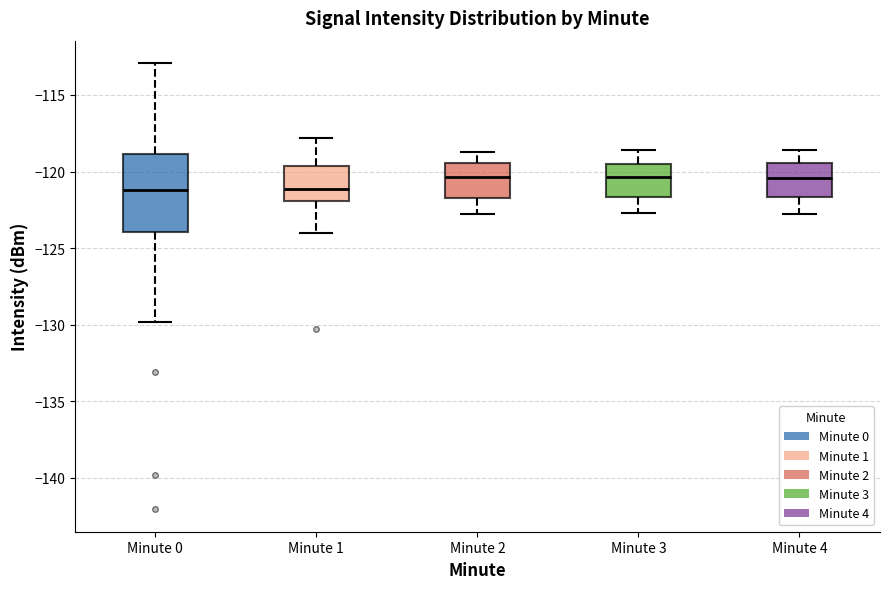

Reading left to right, transcribe this box plot: for each box, give where its median line is, the range the box spans, and where its two whiskers end, as read against the y-axis. The values are not printed on the chart, so give them approximately, as read against the axis.

Minute 0: median -121.0, box -124.0 to -119.0, whiskers -130.0 to -113.0
Minute 1: median -121.0, box -122.0 to -119.5, whiskers -124.0 to -118.0
Minute 2: median -120.5, box -121.5 to -119.5, whiskers -123.0 to -118.5
Minute 3: median -120.5, box -121.5 to -119.5, whiskers -122.5 to -118.5
Minute 4: median -120.5, box -121.5 to -119.5, whiskers -123.0 to -118.5